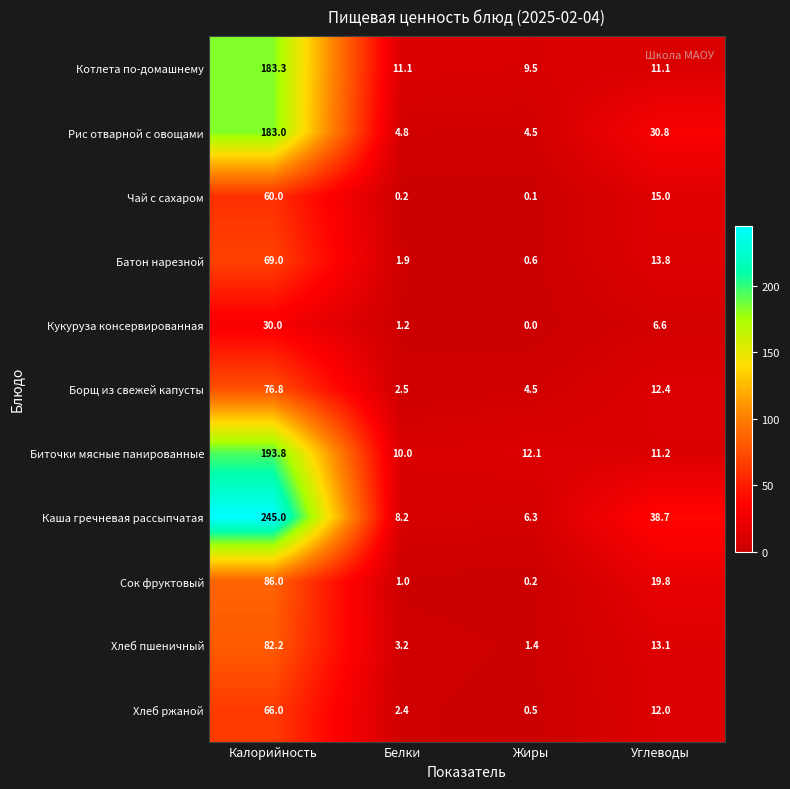

Which label corresponds to the largest value in the chart?

Калорийность